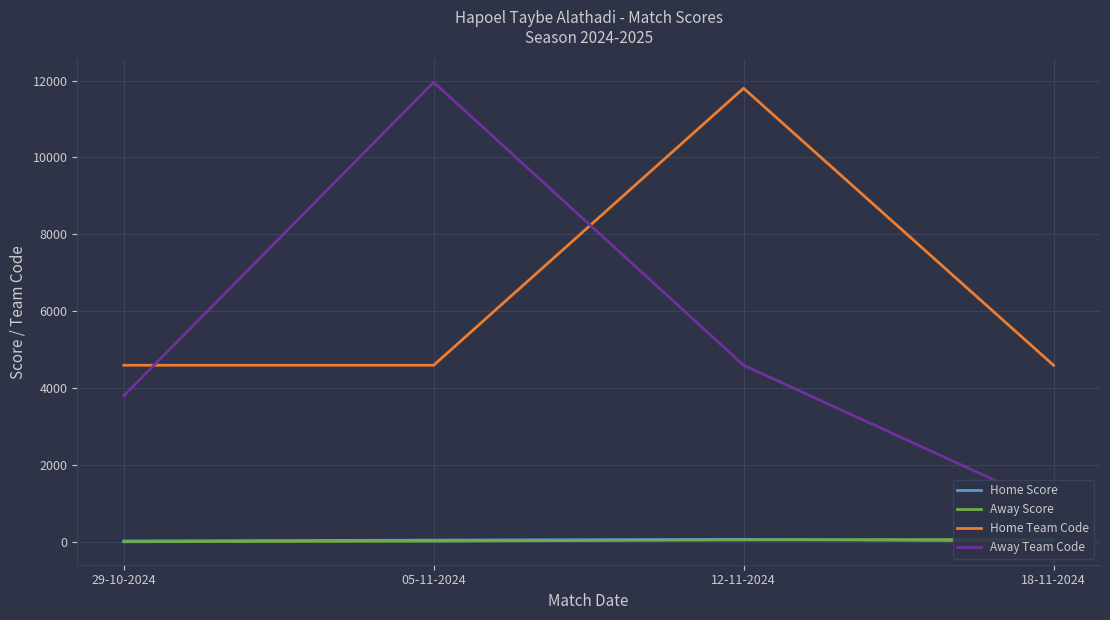

Which series has the largest total across all categories?

Home Team Code